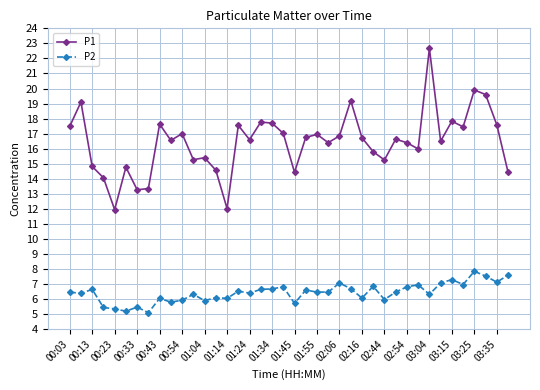

True or false: P2 and P1 cross at least once.

False